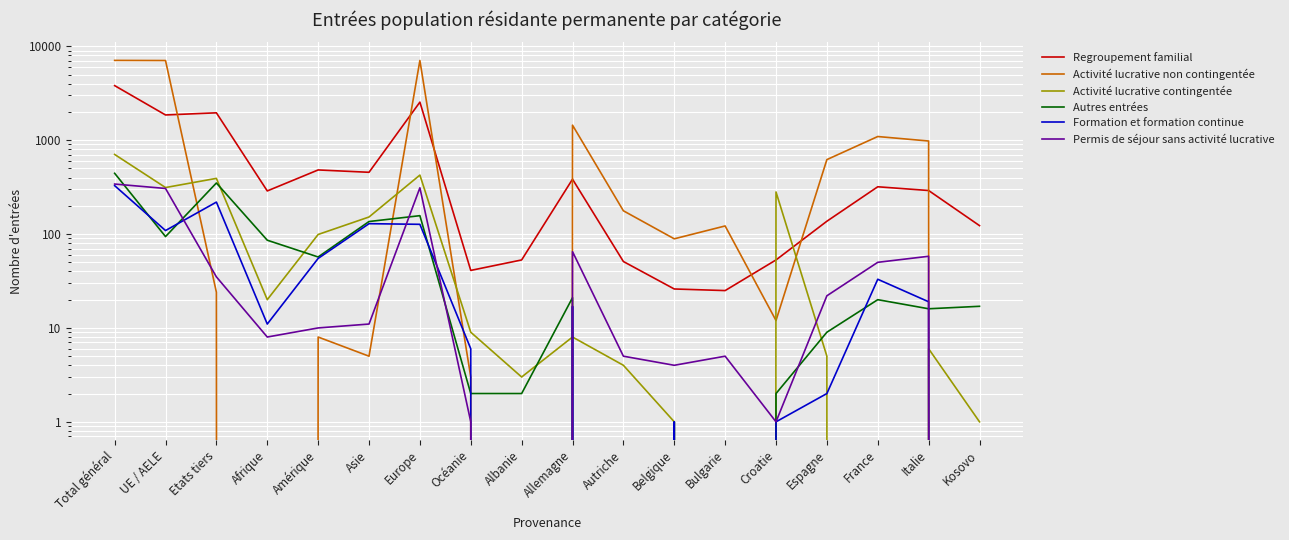

Reading left to right, extract all data points from this chart.

Regroupement familial: Total général=3814	UE / AELE=1857	Etats tiers=1957	Afrique=288	Amérique=482	Asie=455	Europe=2544	Océanie=41	Albanie=53	Allemagne=384	Autriche=51	Belgique=26	Bulgarie=25	Croatie=53	Espagne=137	France=319	Italie=291	Kosovo=123
Activité lucrative non contingentée: Total général=7081	UE / AELE=7057	Etats tiers=24	Afrique=0	Amérique=8	Asie=5	Europe=7065	Océanie=3	Albanie=0	Allemagne=1446	Autriche=177	Belgique=89	Bulgarie=122	Croatie=12	Espagne=621	France=1094	Italie=980	Kosovo=0
Activité lucrative contingentée: Total général=705	UE / AELE=313	Etats tiers=392	Afrique=20	Amérique=99	Asie=152	Europe=425	Océanie=9	Albanie=3	Allemagne=8	Autriche=4	Belgique=1	Bulgarie=0	Croatie=281	Espagne=5	France=0	Italie=6	Kosovo=1
Autres entrées: Total général=444	UE / AELE=94	Etats tiers=350	Afrique=86	Amérique=57	Asie=136	Europe=157	Océanie=2	Albanie=2	Allemagne=21	Autriche=0	Belgique=1	Bulgarie=0	Croatie=2	Espagne=9	France=20	Italie=16	Kosovo=17
Formation et formation continue: Total général=328	UE / AELE=109	Etats tiers=219	Afrique=11	Amérique=55	Asie=129	Europe=127	Océanie=6	Albanie=0	Allemagne=17	Autriche=0	Belgique=1	Bulgarie=0	Croatie=1	Espagne=2	France=33	Italie=19	Kosovo=0
Permis de séjour sans activité lucrative: Total général=341	UE / AELE=306	Etats tiers=35	Afrique=8	Amérique=10	Asie=11	Europe=311	Océanie=1	Albanie=0	Allemagne=65	Autriche=5	Belgique=4	Bulgarie=5	Croatie=1	Espagne=22	France=50	Italie=58	Kosovo=0